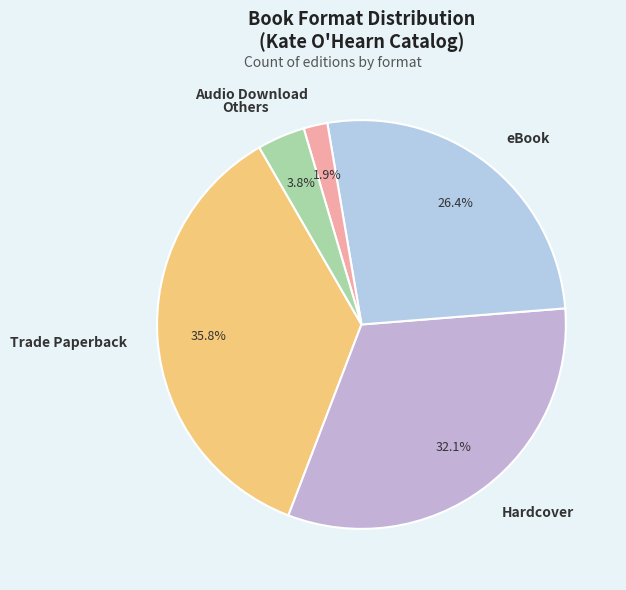

Which category has the smallest portion of the pie?

Audio Download